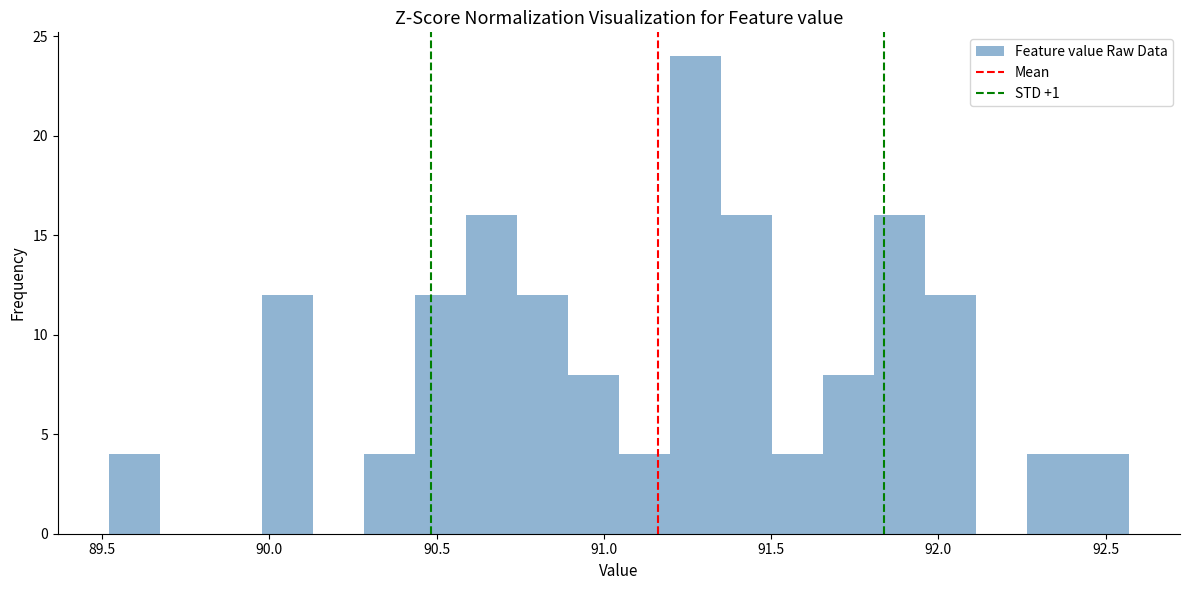

Around what value on the x-axis is the tallest bar? Give the approximate position of its centre, as read against the axis.

91.25